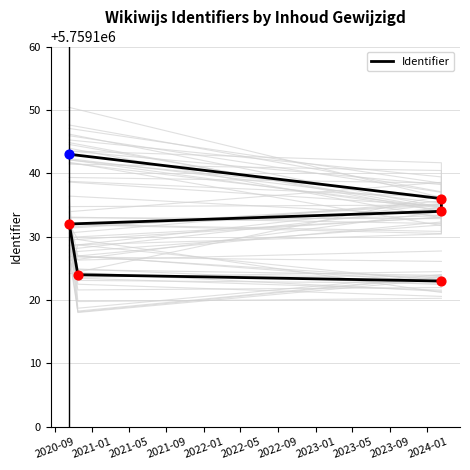

Between 2022-01 and 2020-09, which is larger?

2022-01